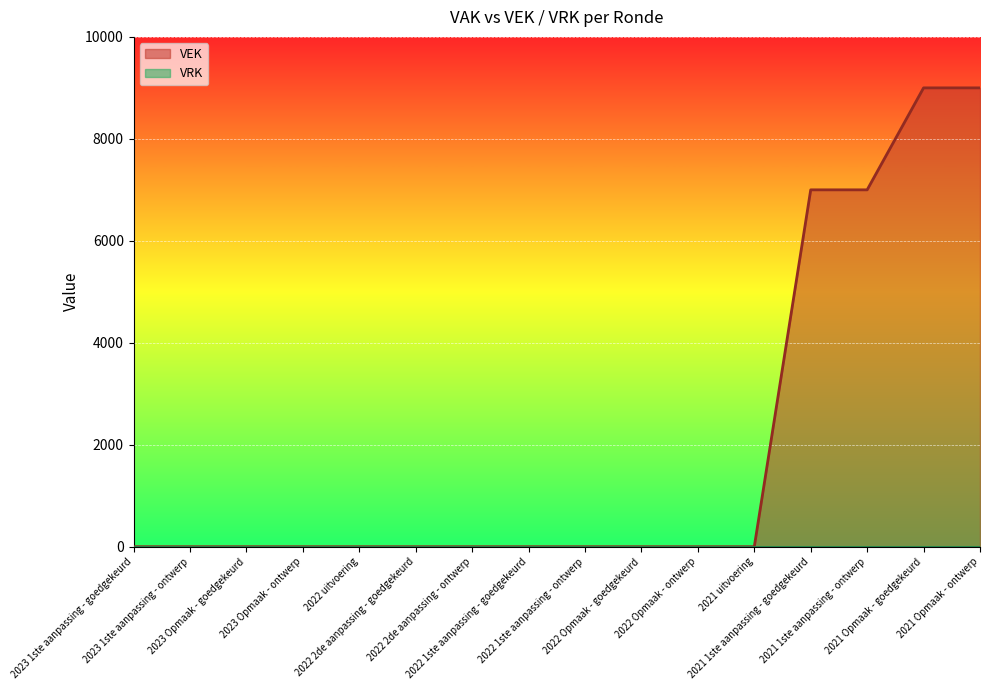

Rank the categories by value from lowest to highest.

2023 1ste aanpassing - goedgekeurd, 2023 1ste aanpassing - ontwerp, 2023 Opmaak - goedgekeurd, 2023 Opmaak - ontwerp, 2022 uitvoering, 2022 2de aanpassing - goedgekeurd, 2022 2de aanpassing - ontwerp, 2022 1ste aanpassing - goedgekeurd, 2022 1ste aanpassing - ontwerp, 2022 Opmaak - goedgekeurd, 2022 Opmaak - ontwerp, 2021 uitvoering, 2021 1ste aanpassing - goedgekeurd, 2021 1ste aanpassing - ontwerp, 2021 Opmaak - goedgekeurd, 2021 Opmaak - ontwerp